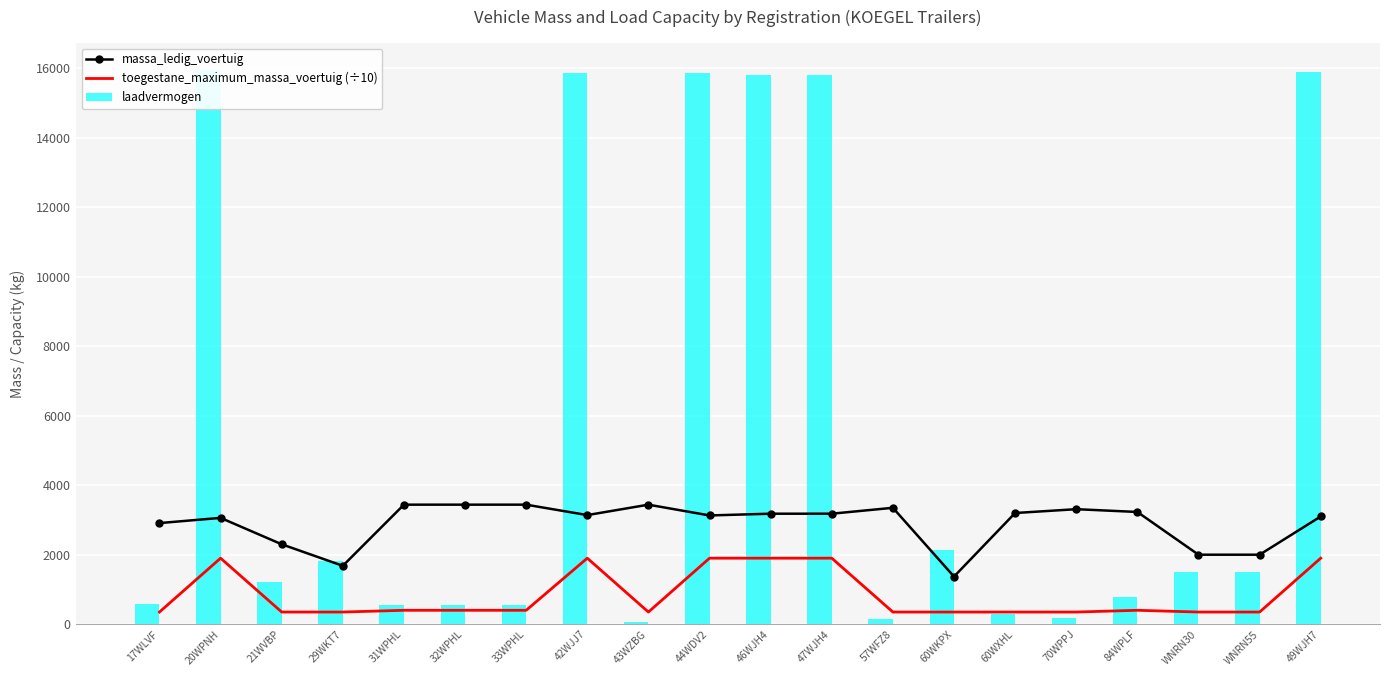

Count the number of data series in this chart.

3